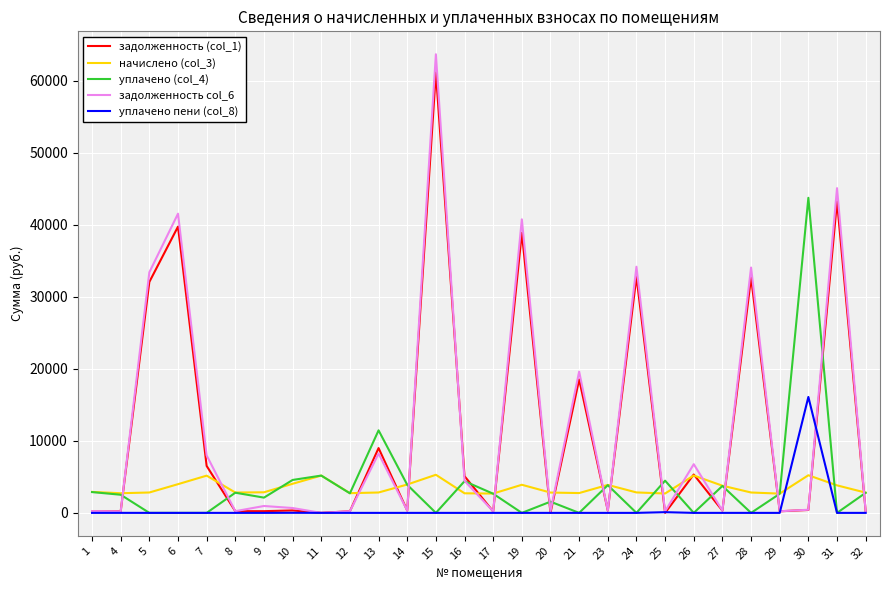

Is this an area chart (filled region under the line)?

No